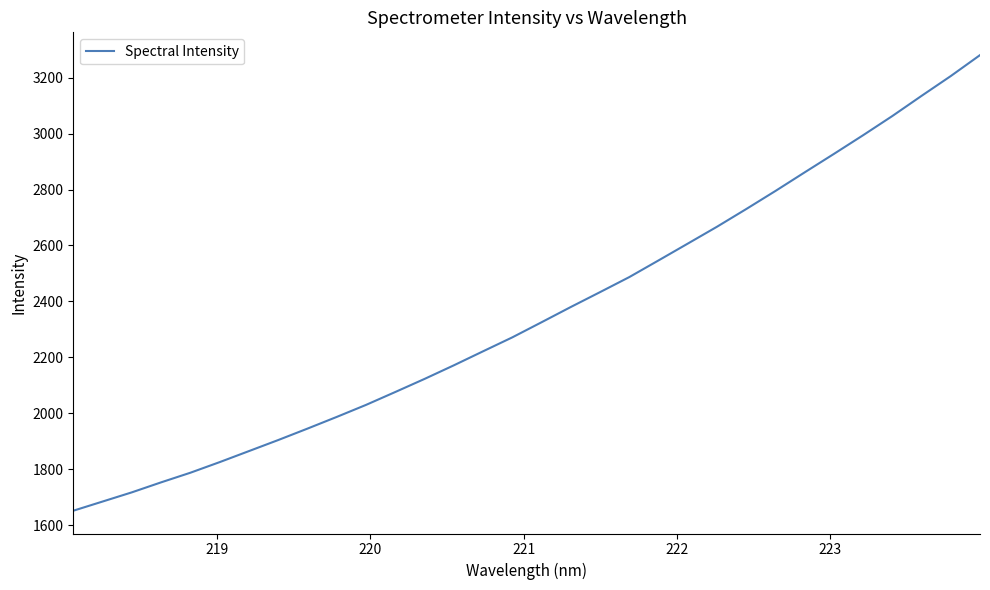

Reading left to right, transcribe all the data shown in this chart.

1651.5	1684.3	1717.2	1753.0	1787.4	1825.3	1864.7	1904.2	1945.1	1986.9	2029.9	2076.0	2122.8	2171.4	2221.6	2271.4	2325.5	2380.0	2433.2	2487.0	2546.6	2606.7	2667.1	2730.3	2795.0	2861.5	2927.5	2994.4	3063.0	3135.1	3205.9	3280.8